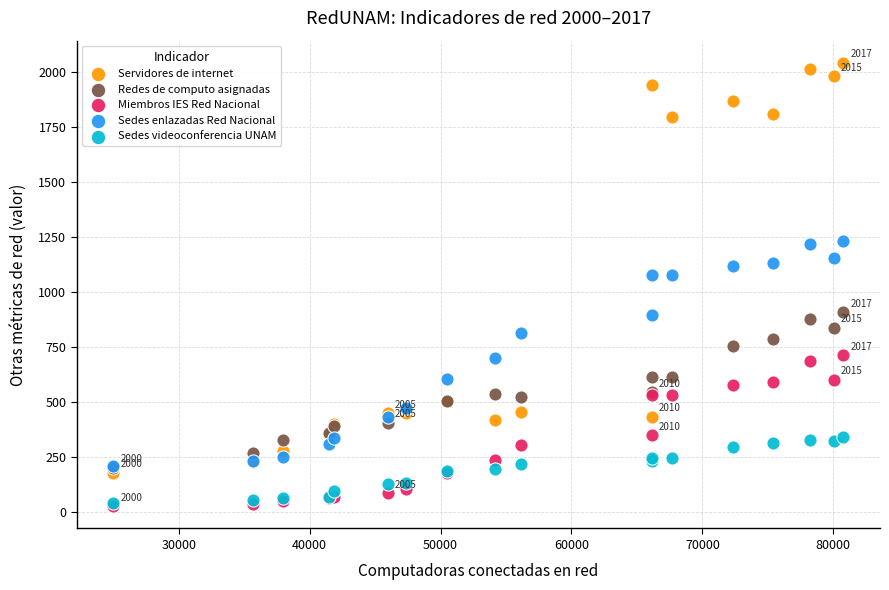

Which series has the widest spread of Y values?

Servidores de internet